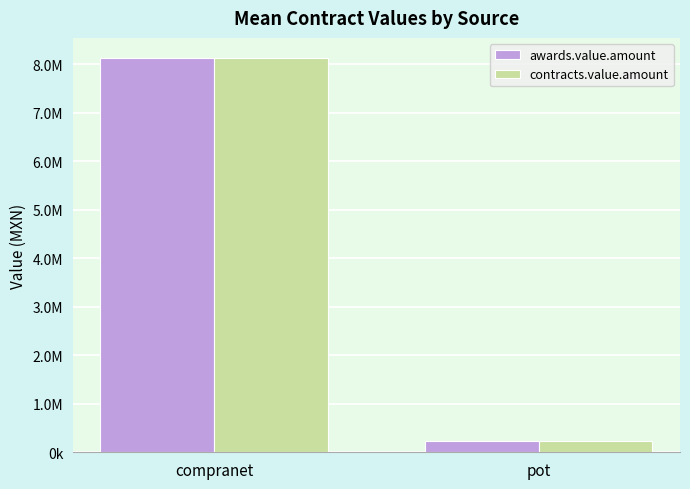

Where does the contracts.value.amount series first go above 8132196?

compranet